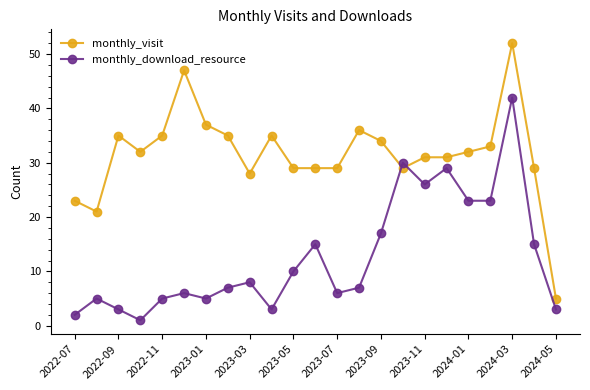

Which series has the widest spread of values?

monthly_visit